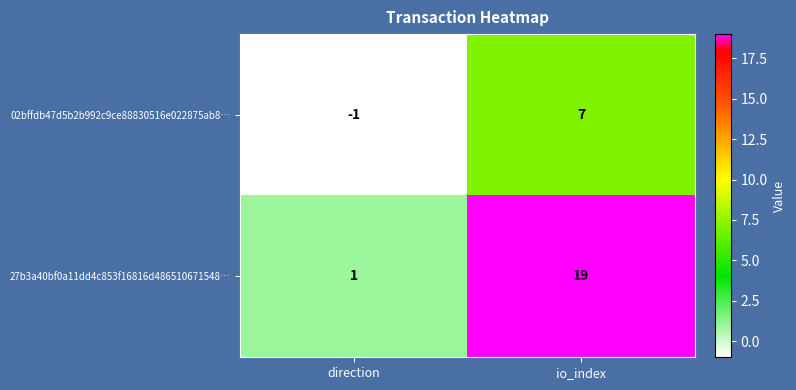

At which label is 27b3a40bf0a11dd4c853f16816d486510671548… closest to 10?

direction